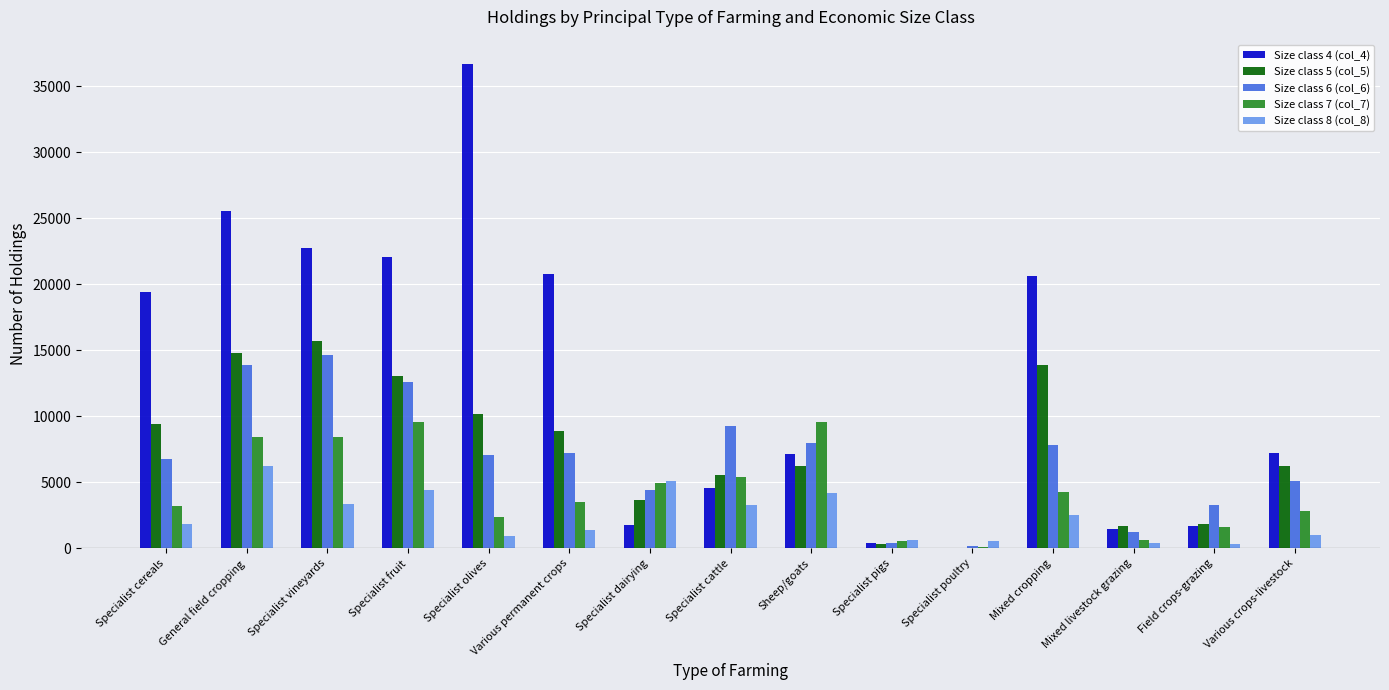

Where does the Size class 6 (col_6) series first go above 7059?

General field cropping